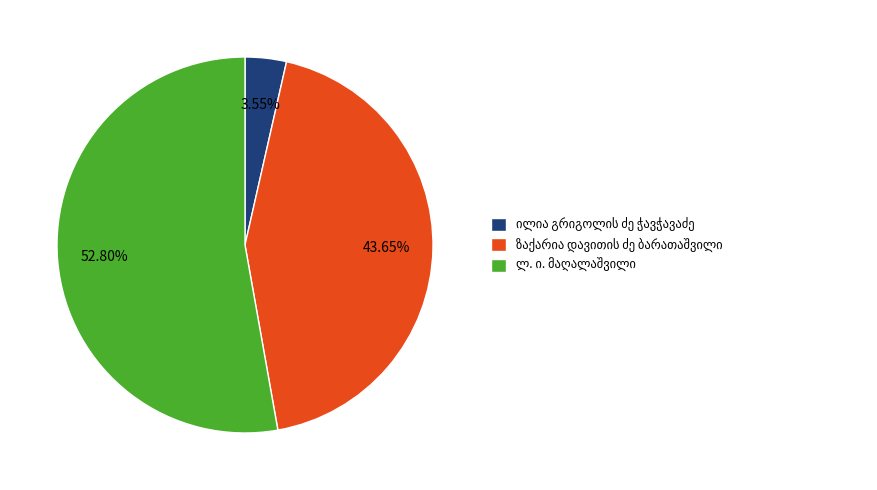

Does any single category account for the majority?

Yes